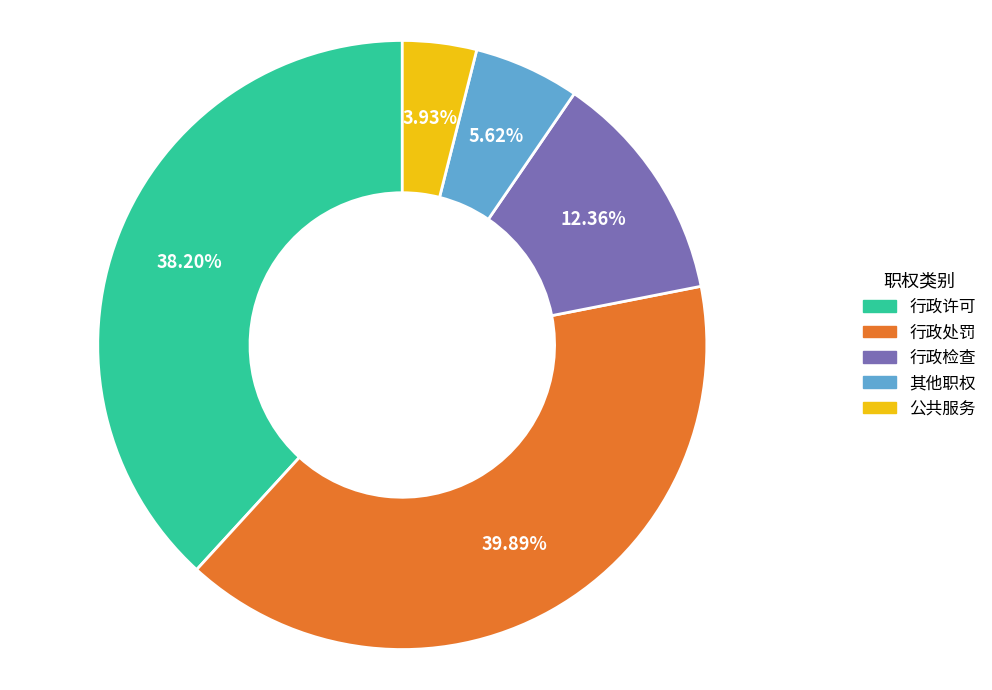

Rank the categories by value from highest to lowest.

行政处罚, 行政许可, 行政检查, 其他职权, 公共服务